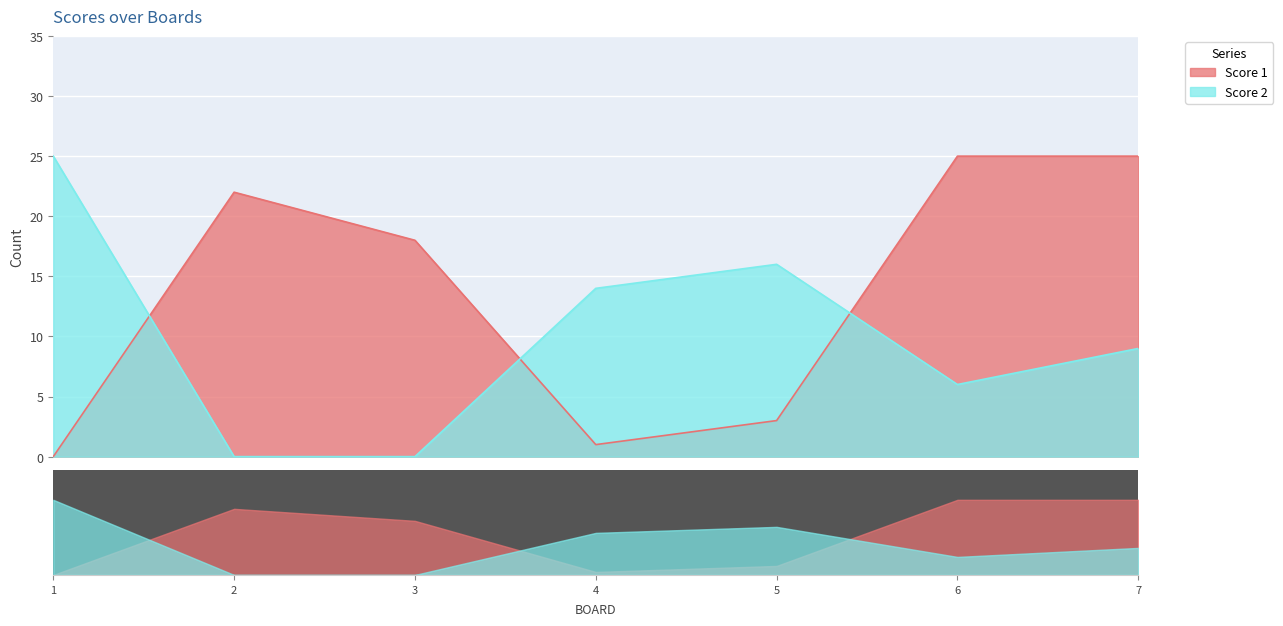

At which label does Score 2 first exceed 9?

1